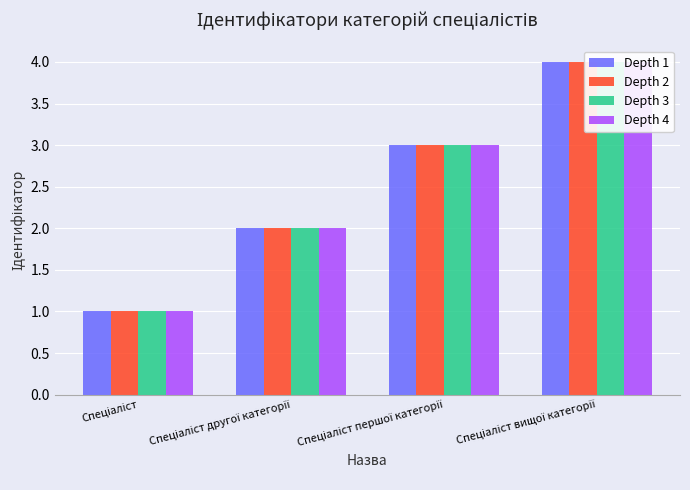

At how many categories does at least one series exceed 3?

1